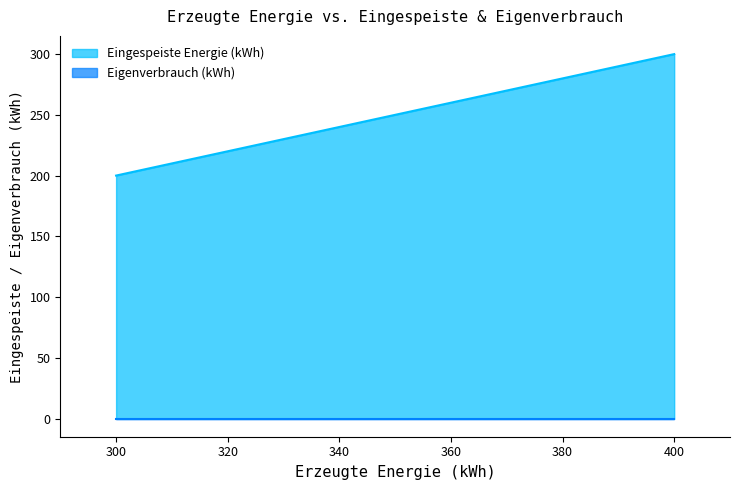

What is the minimum value for Eingespeiste Energie (kWh)?

200